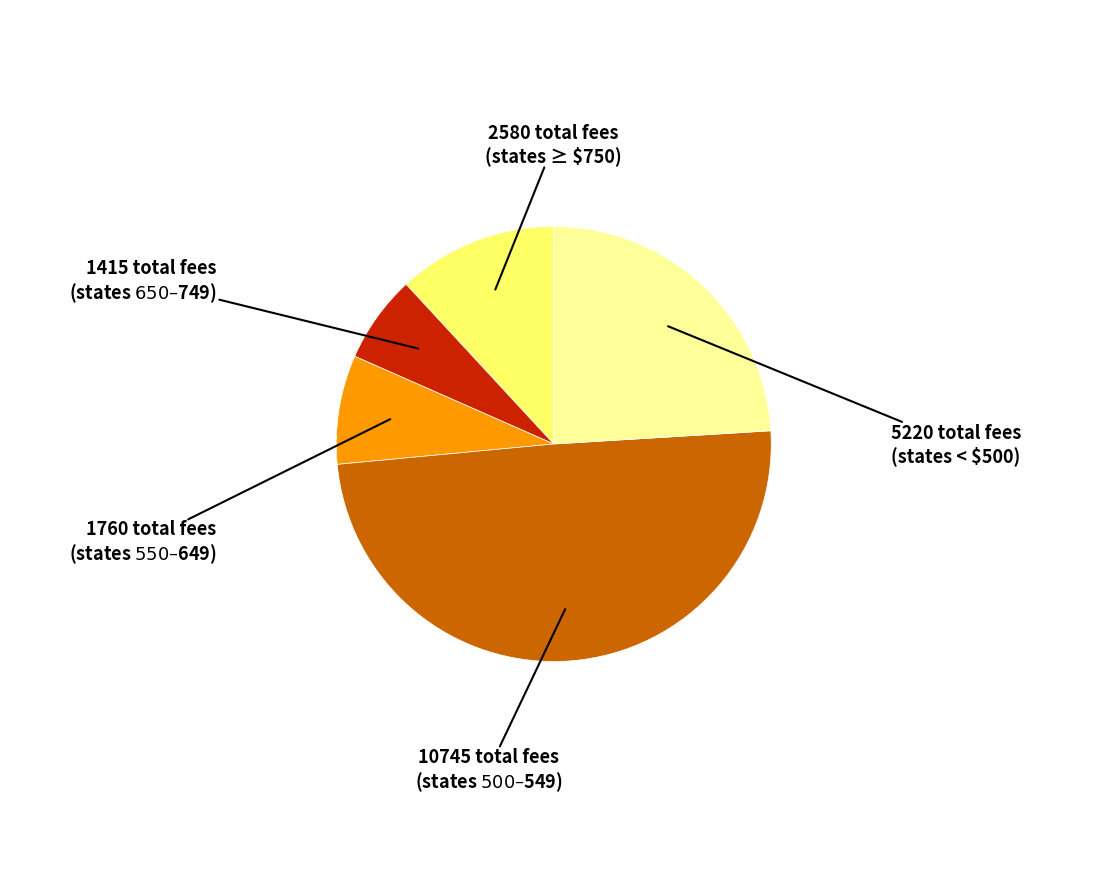

Is there a majority slice in this chart?

No